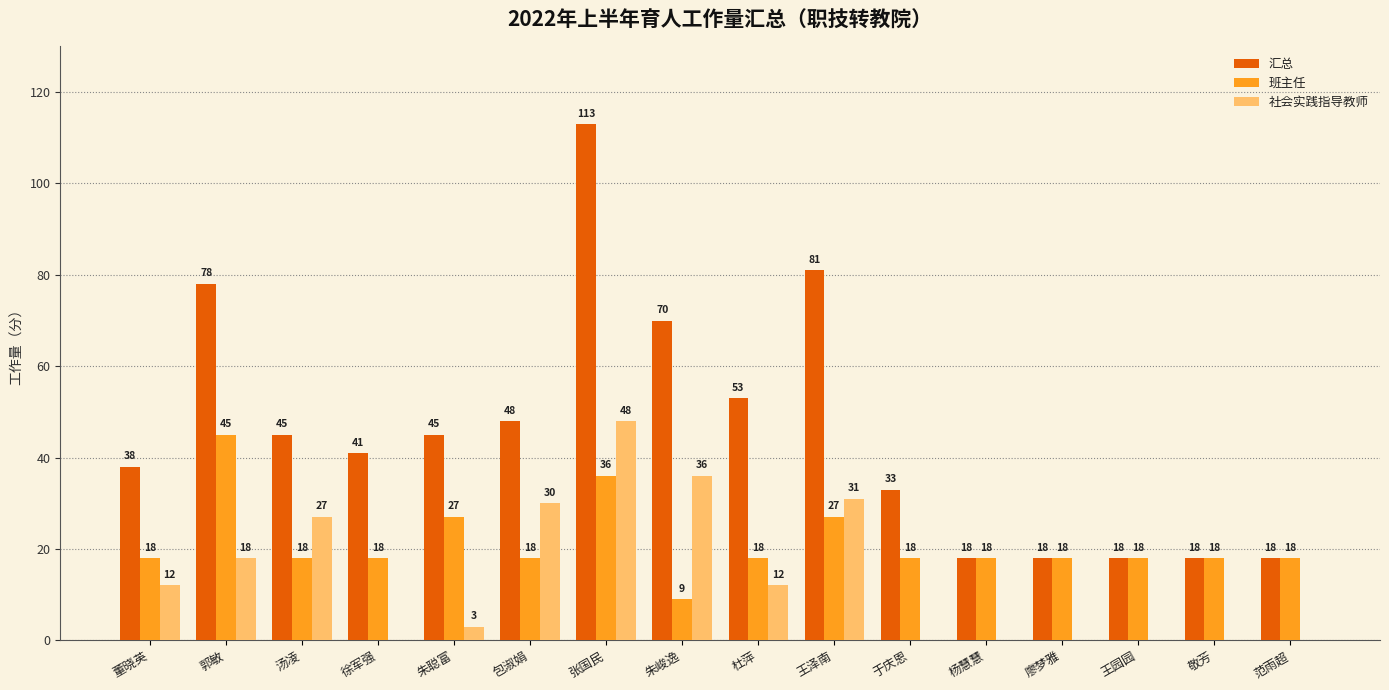

What are all the series names shown in the legend?

汇总, 班主任, 社会实践指导教师